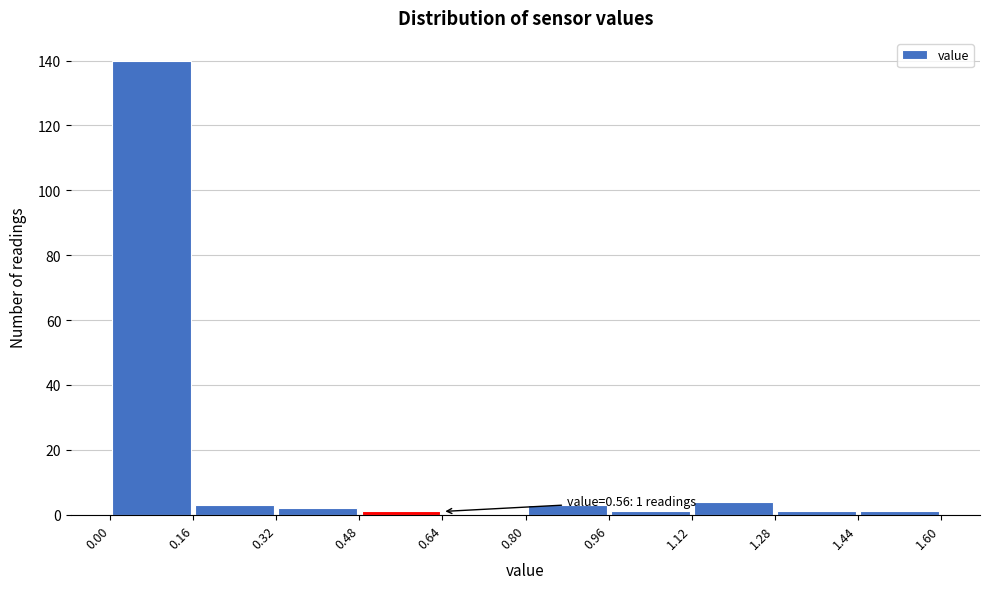

Which range on the x-axis has the tallest bar?

0.00 to 0.16